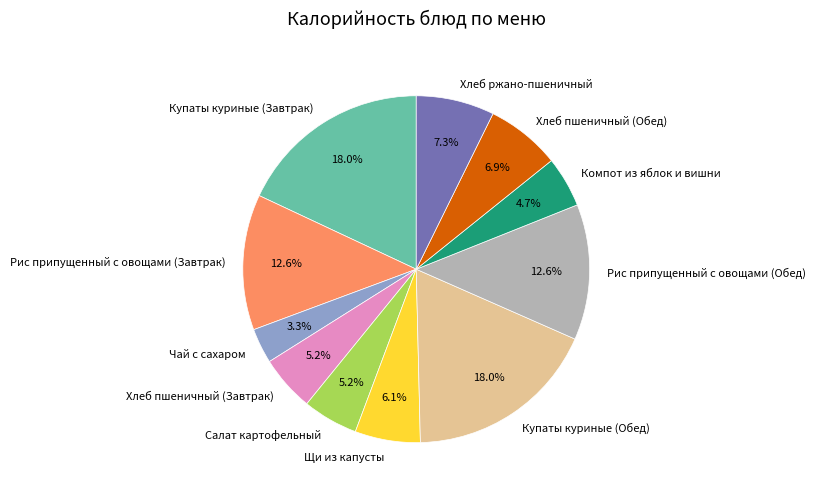

Which slice is the smallest?

Чай с сахаром